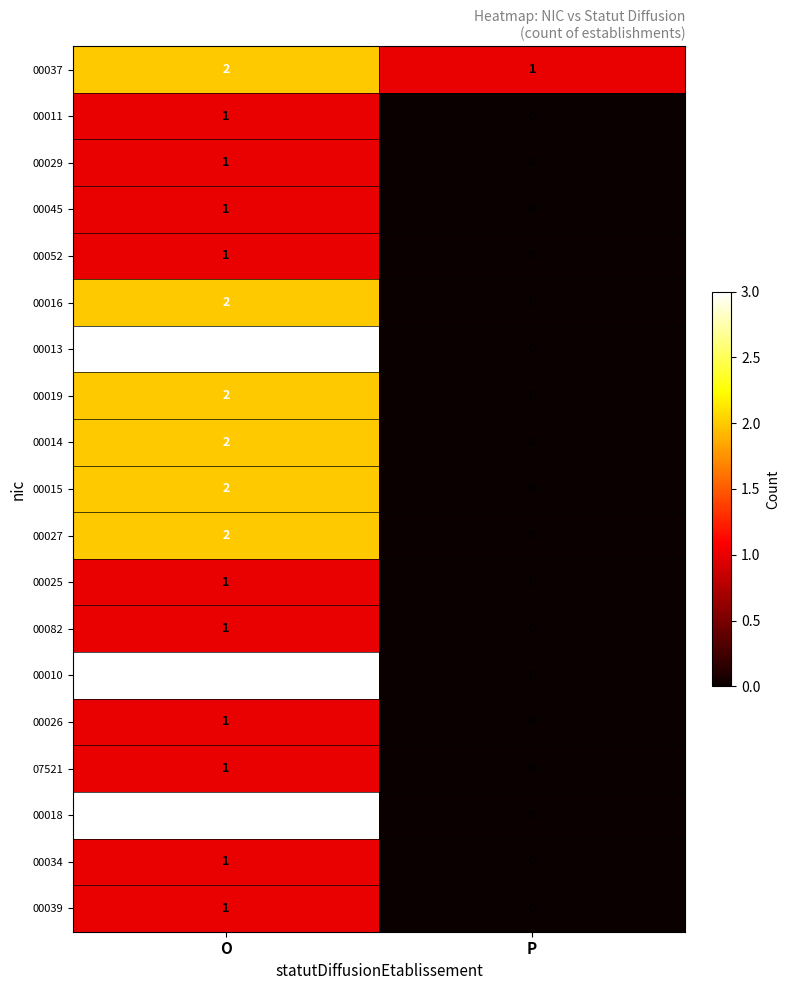

Where is 00045 nearest to the value 0?

P